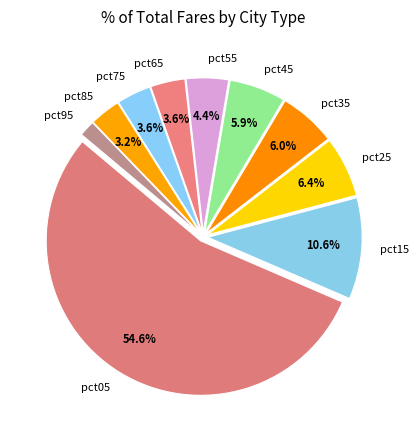

What percentage is the pct45 slice, to the nearest percent?

6%